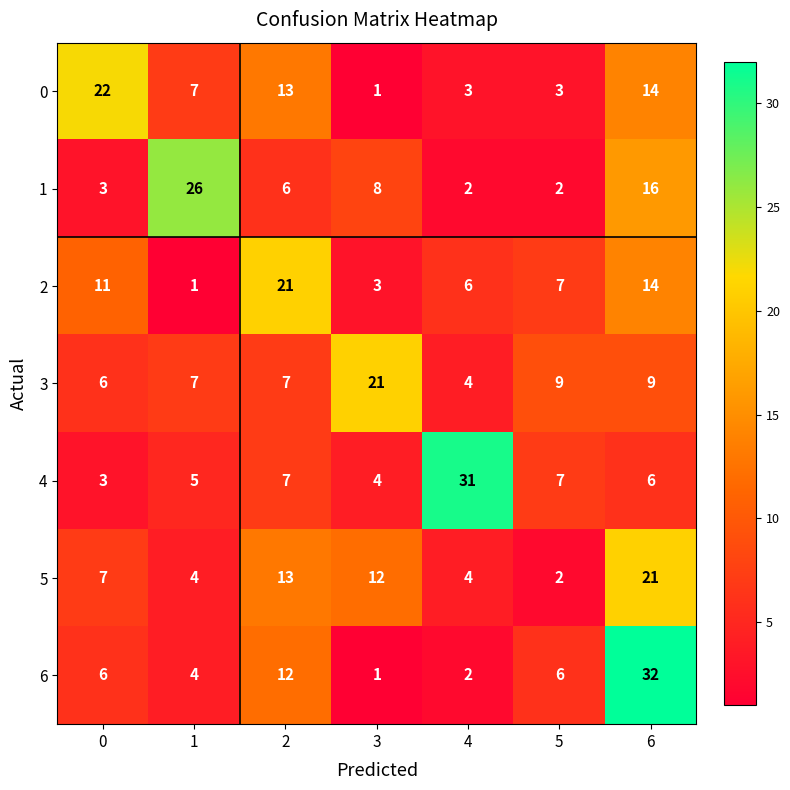

What is the total value across all series at 1?

54